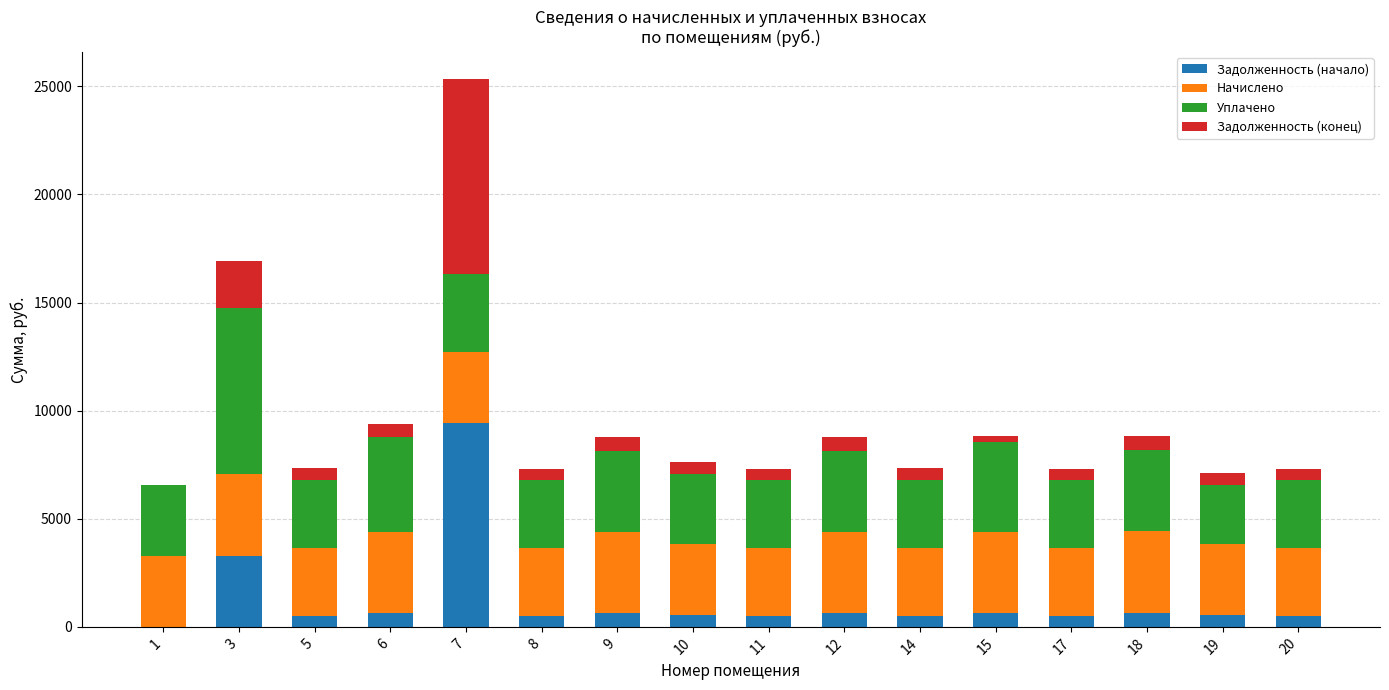

What is the sum of all Задолженность (начало) values?

20086.4